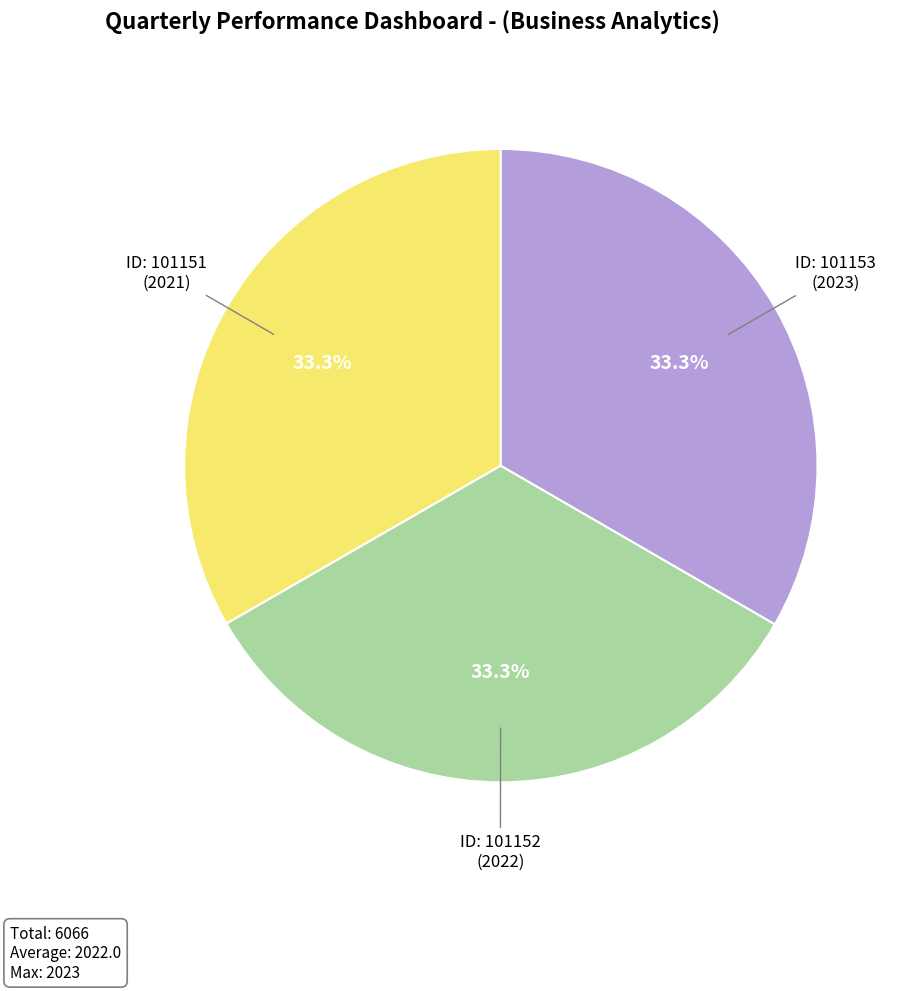

How many slices are in this pie chart?

3